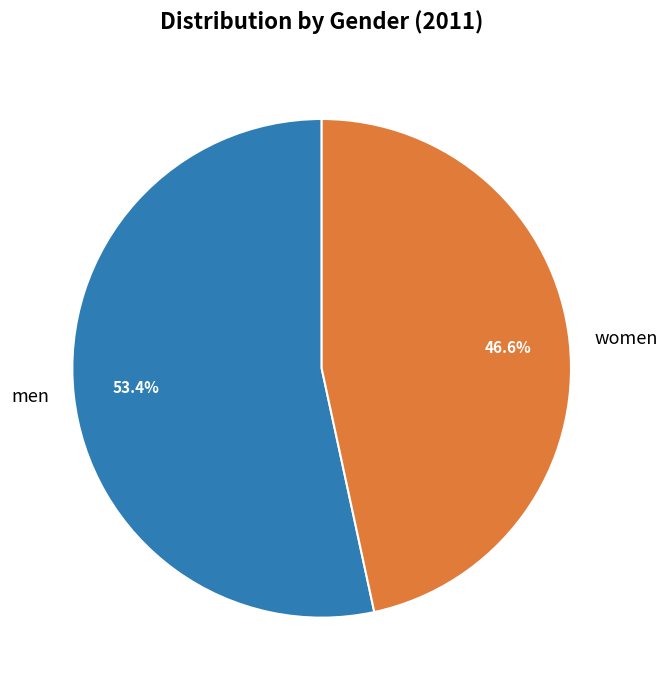

What is the ratio of the value at women to the value at men?

0.9